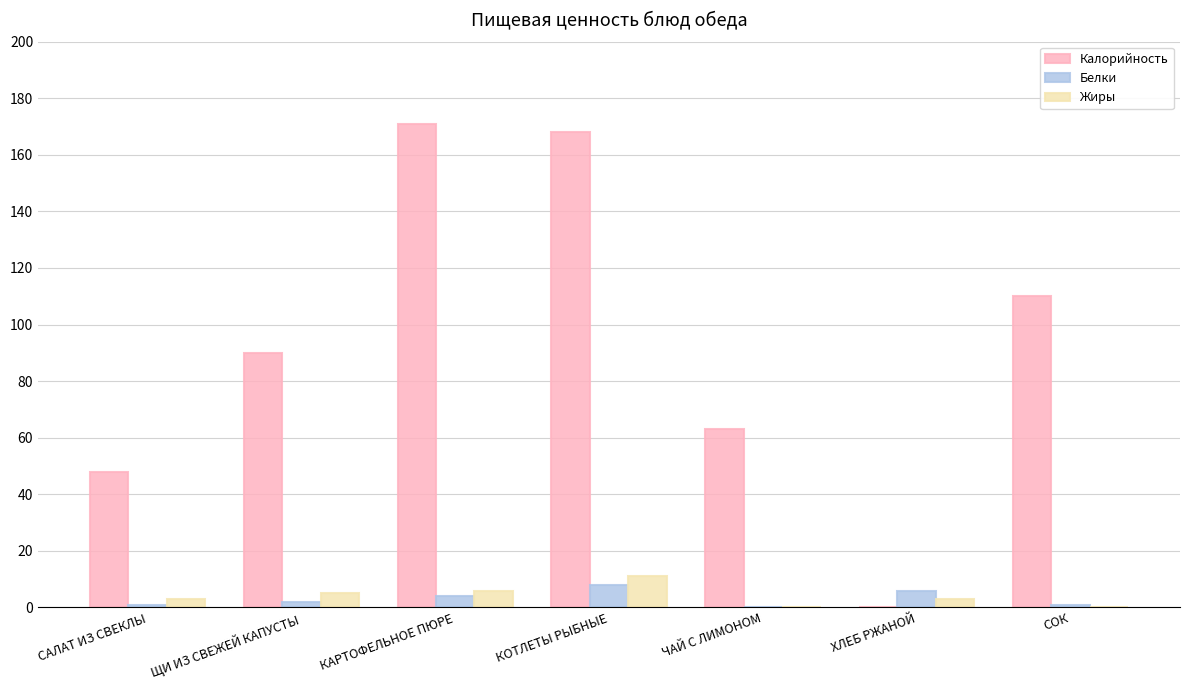

How many groups of bars are there?

7